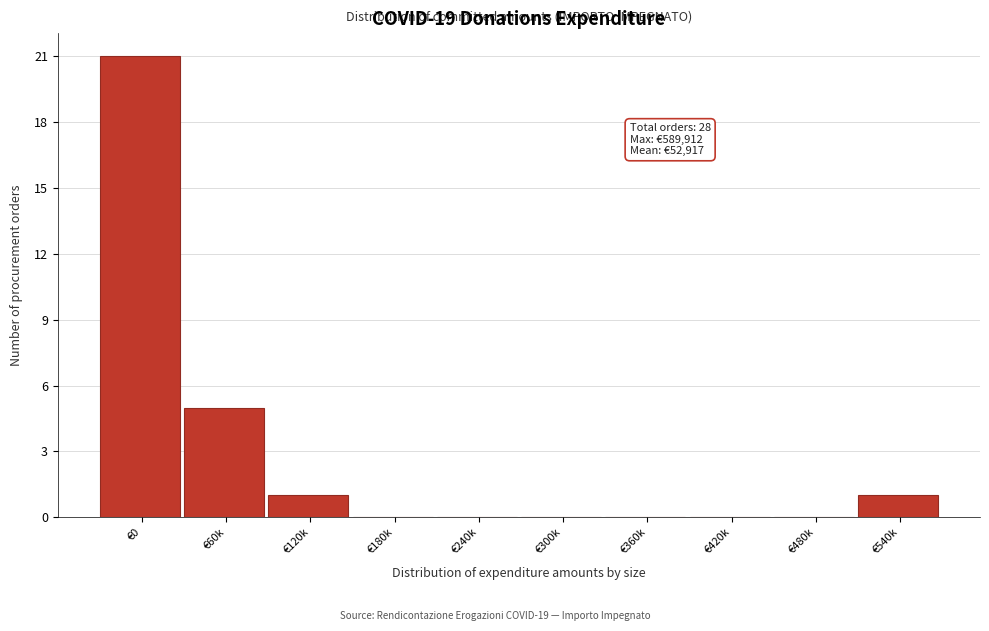

Reading left to right, transcribe all the data shown in this chart.

€0=21	€60k=5	€120k=1	€180k=0	€240k=0	€300k=0	€360k=0	€420k=0	€480k=0	€540k=1